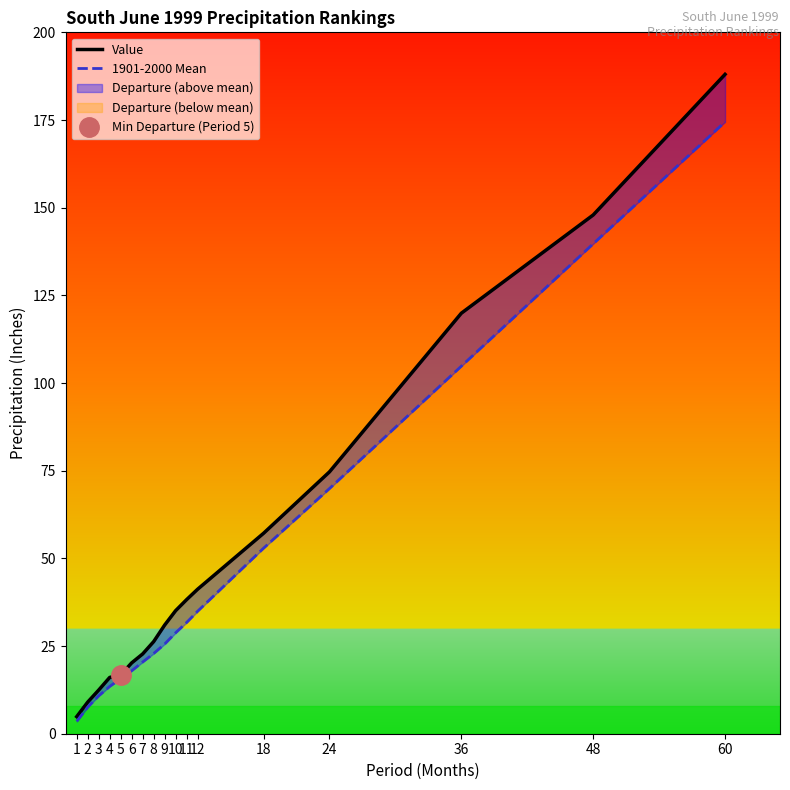

Reading left to right, extract all data points from this chart.

Value: 4.9	9.0	12.4	16.1	16.8	20.2	22.8	26.3	31.0	35.1	38.2	41.2	57.1	74.7	119.9	147.9	188.0
1901-2000 Mean: 3.5	7.6	10.8	13.5	15.7	17.9	20.4	22.9	25.6	28.8	31.7	34.9	52.9	69.9	104.8	139.7	174.5